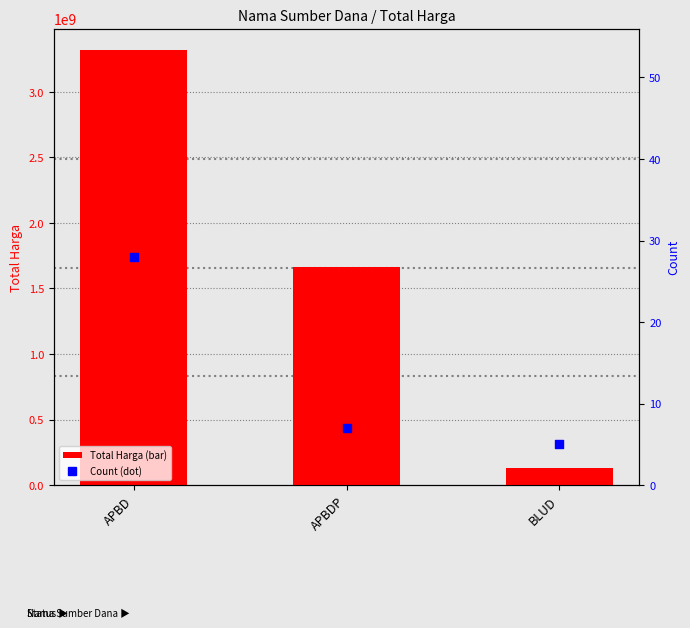

What is the total value across all series at APBDP?

1666945157